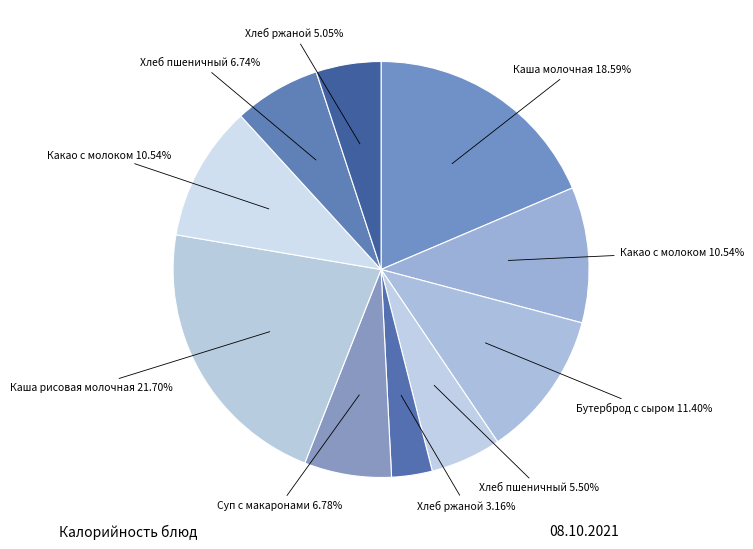

To the nearest percent, what is the difference between the largest and smallest slice percentages?

19%